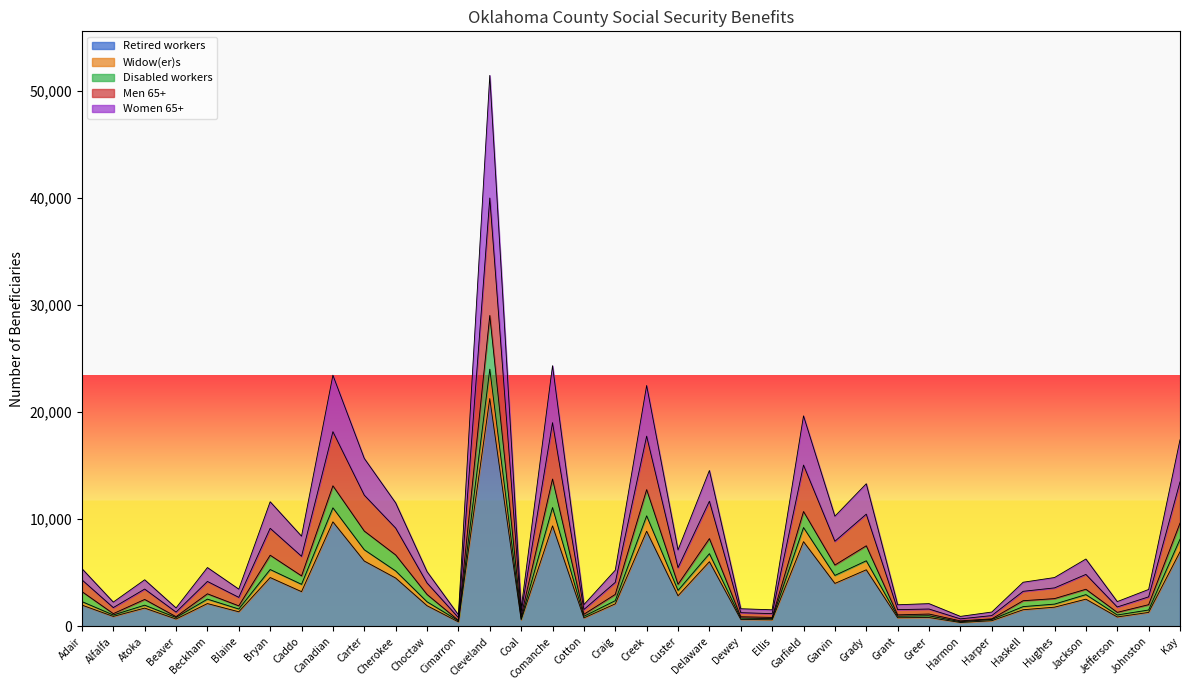

At which category is the sum across all series the highest?

Cleveland